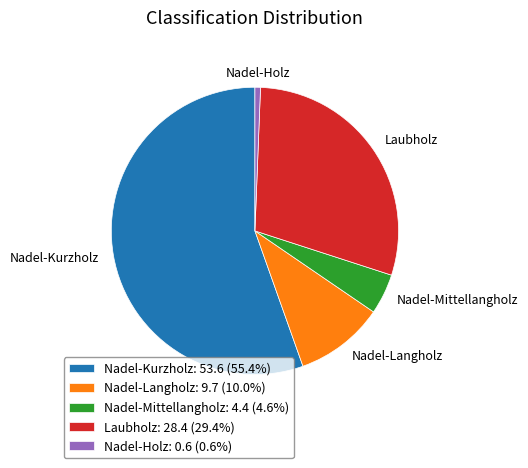

Approximately how many times larger is the value at Laubholz: 28.4 (29.4%) compared to Nadel-Kurzholz: 53.6 (55.4%)?

0.5